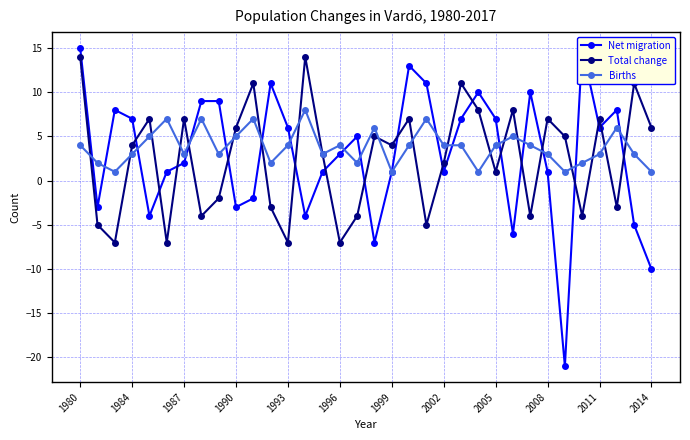

Between which two adjacent categories do Total change and Births first intersect?

1980 and 1984